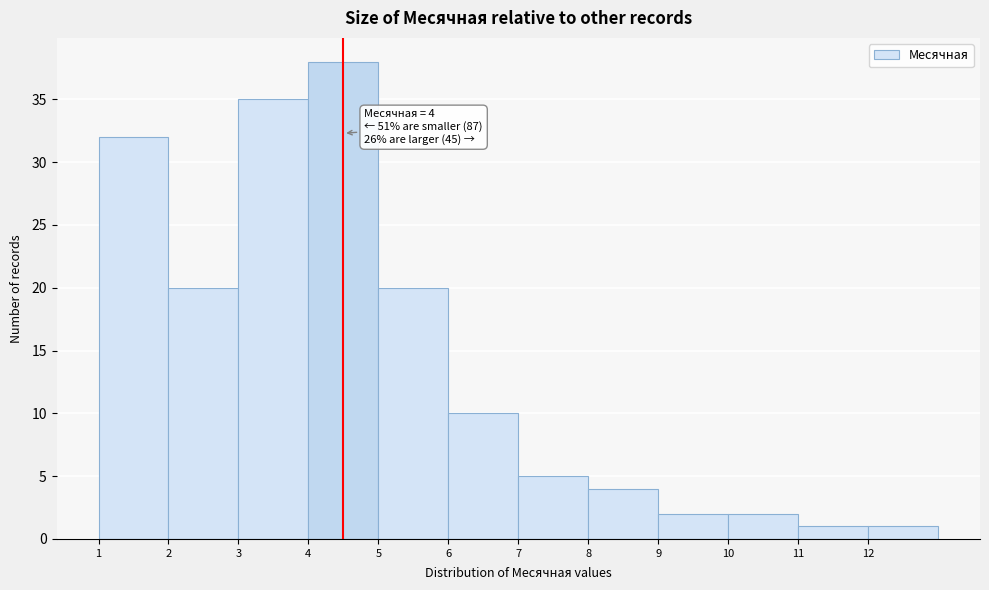

Over which range of the x-axis is the bar tallest?

4 to 5